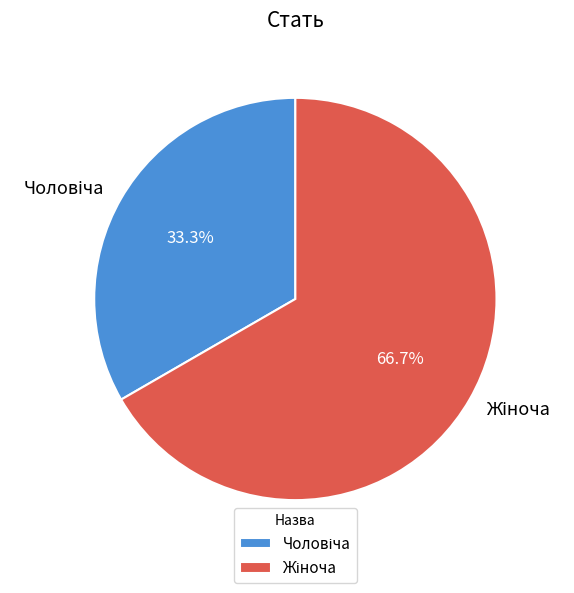

Does any single category account for the majority?

Yes